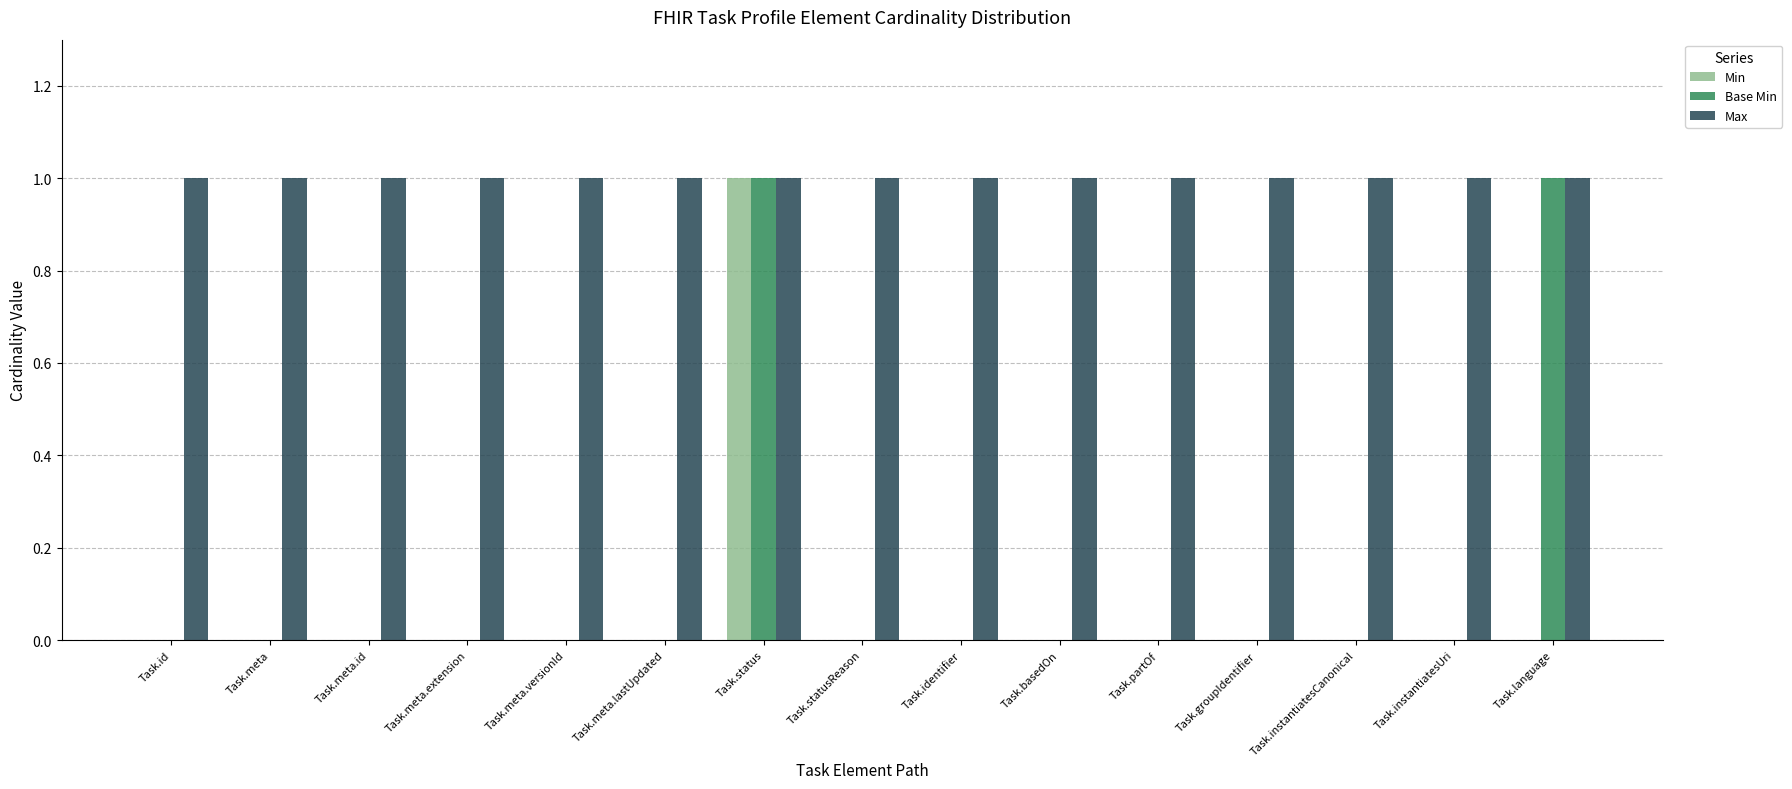

What is the sum of the Base Min values at Task.status and Task.meta.id?

1